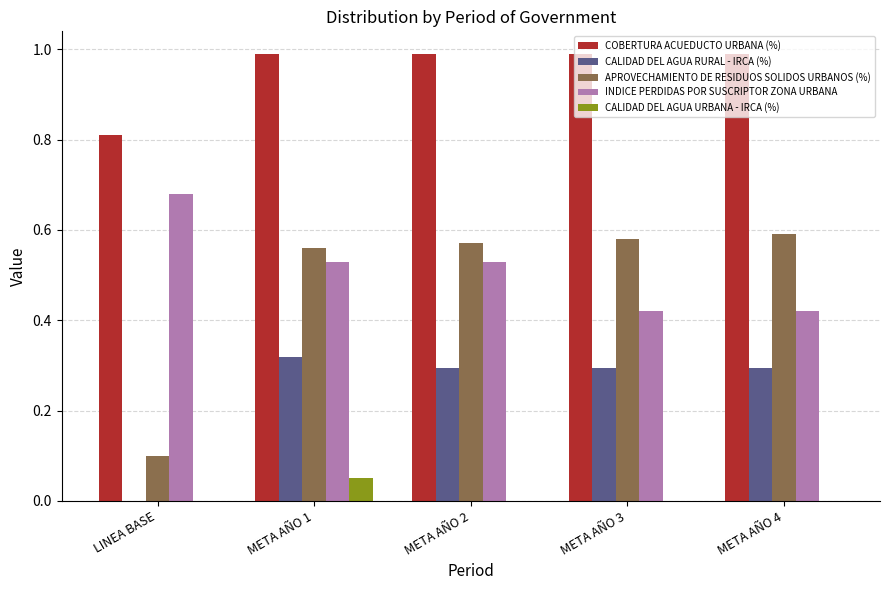

What is the sum of all CALIDAD DEL AGUA RURAL - IRCA (%) values?

1.2